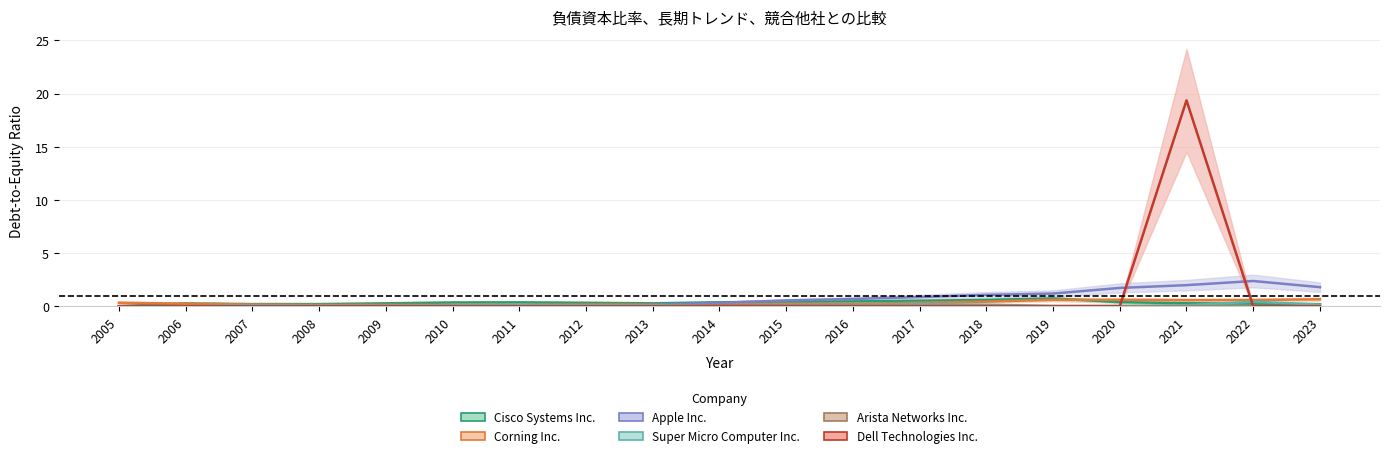

Which category has the highest value in the Corning Inc. series?

2023